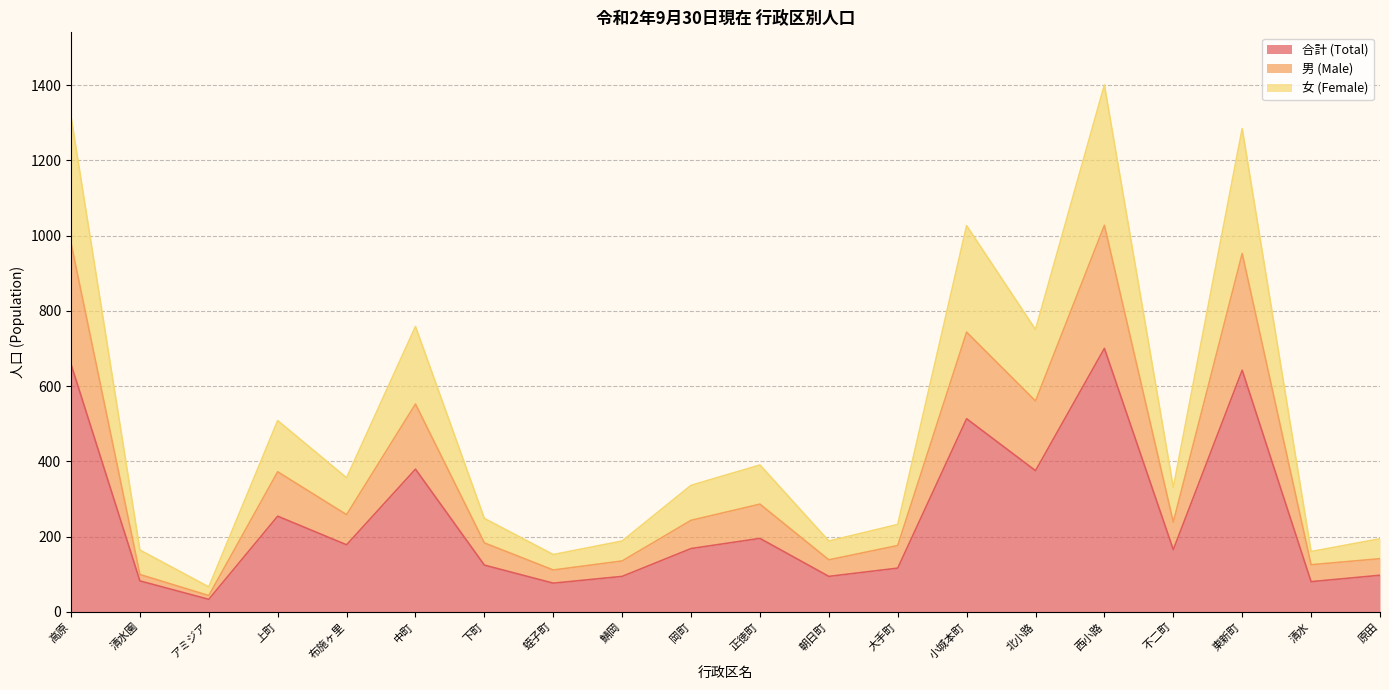

True or false: 女 (Female) and 男 (Male) cross at least once.

False